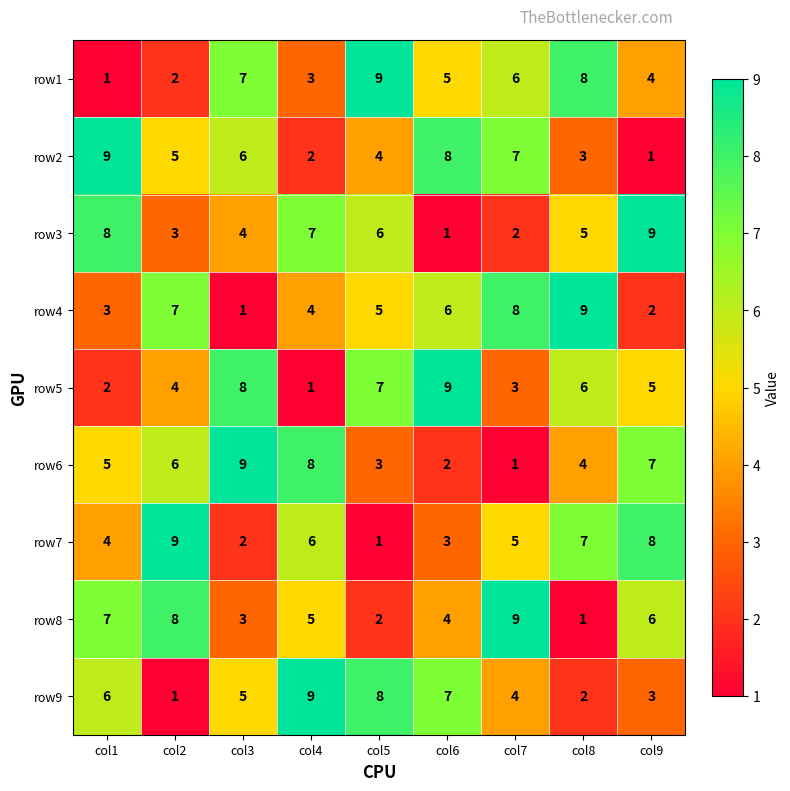

At which label does row4 first exceed 5?

col2